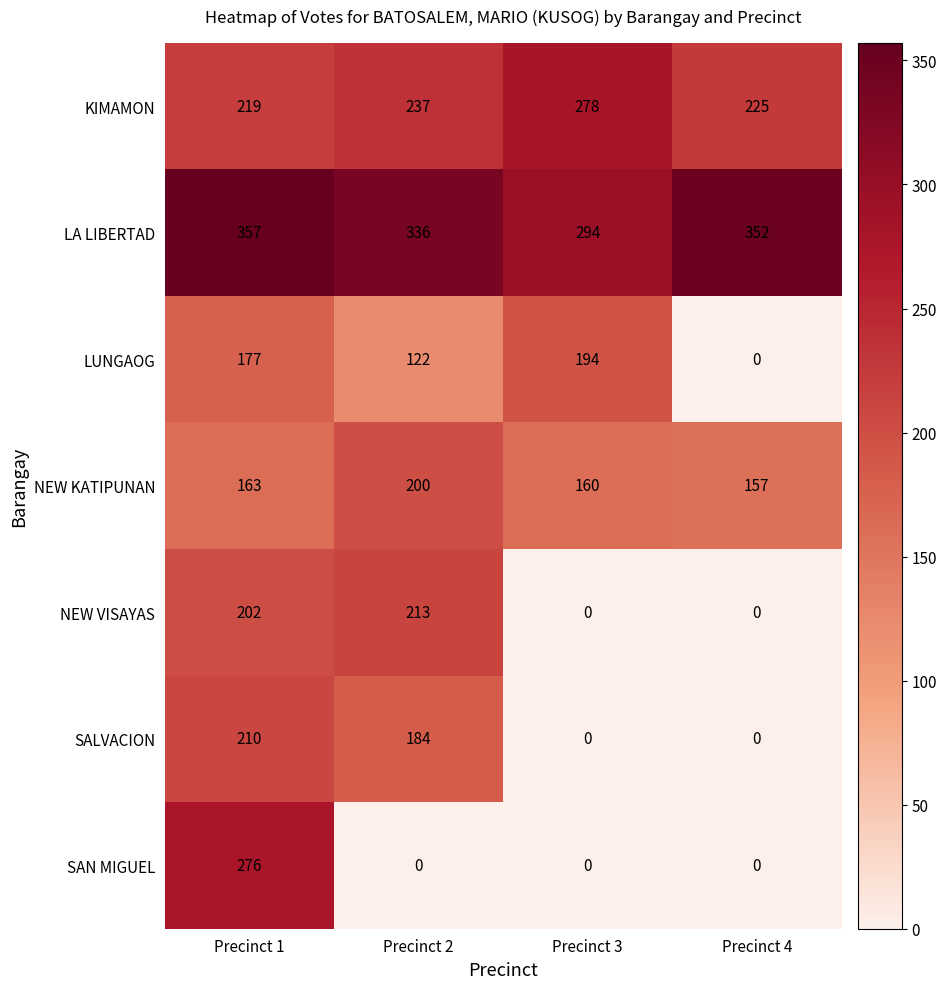

Which category has the highest value in the KIMAMON series?

Precinct 3